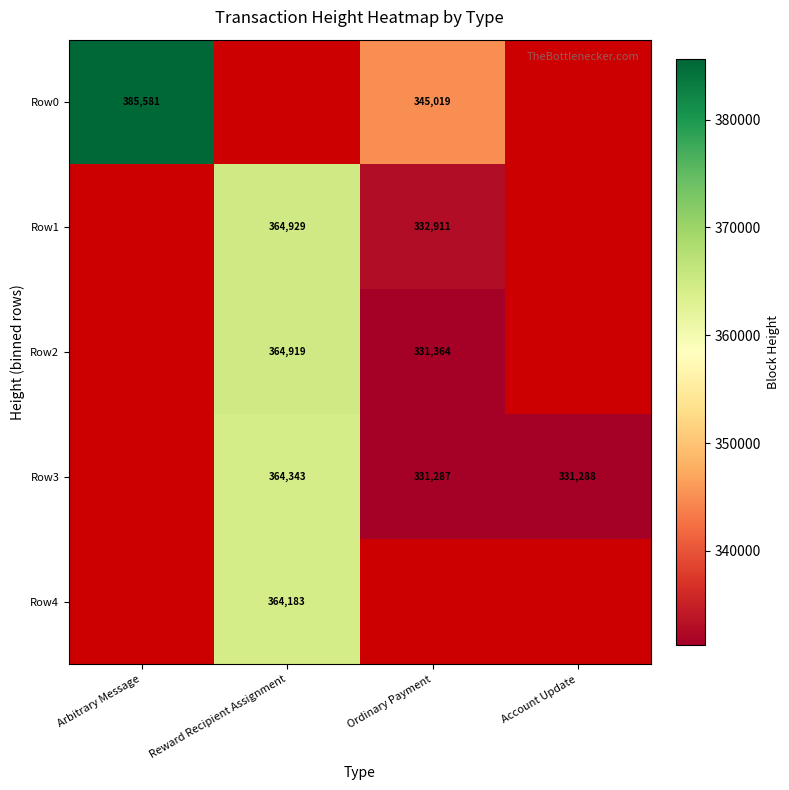

True or false: Row3 has a value of 179906.0 at Ordinary Payment.

False